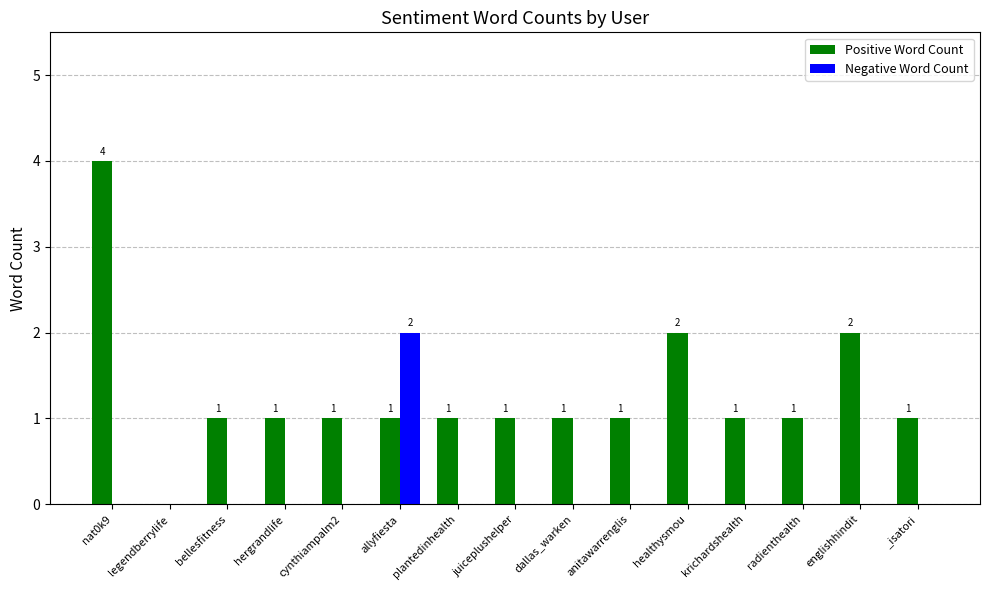

How many categories are shown in the chart?

15